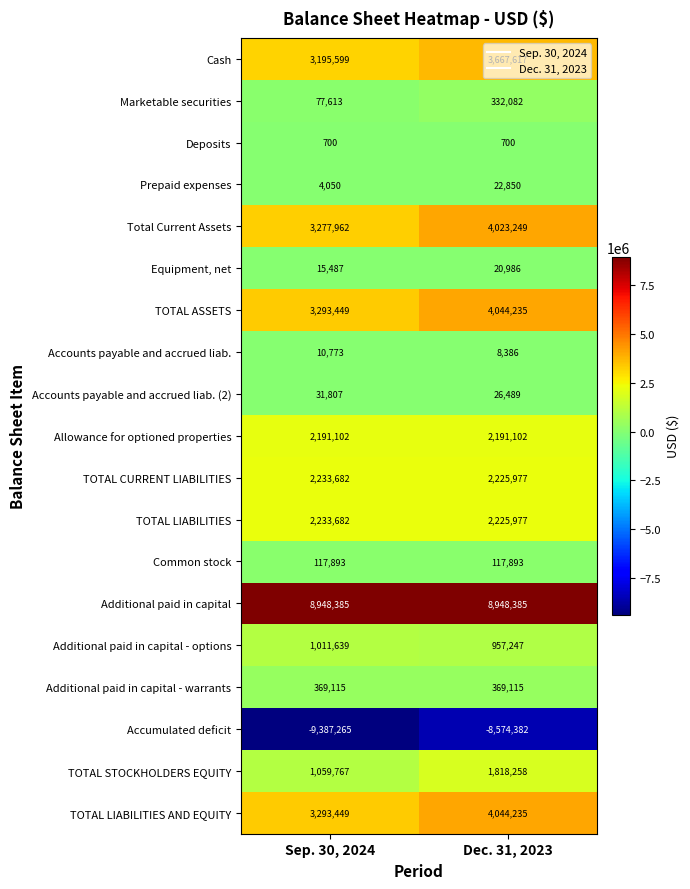

What is the average value of the TOTAL ASSETS series?

3668842